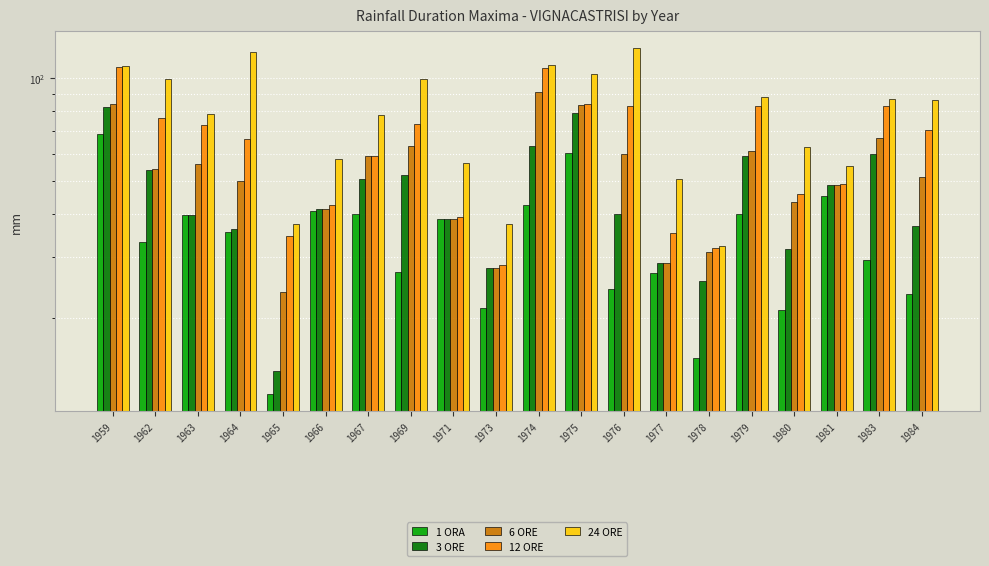

What is the value of the 24 ORE bar at the 15th from the left?

32.4